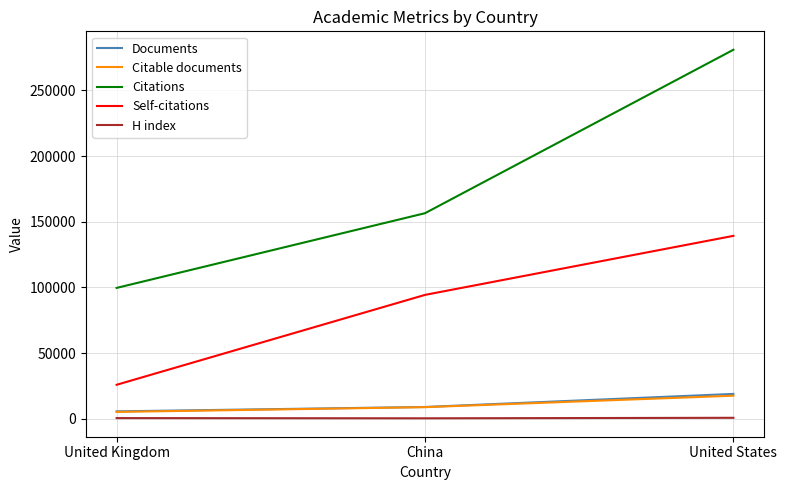

What value does the Citable documents series have at China, to the nearest 100?

8800